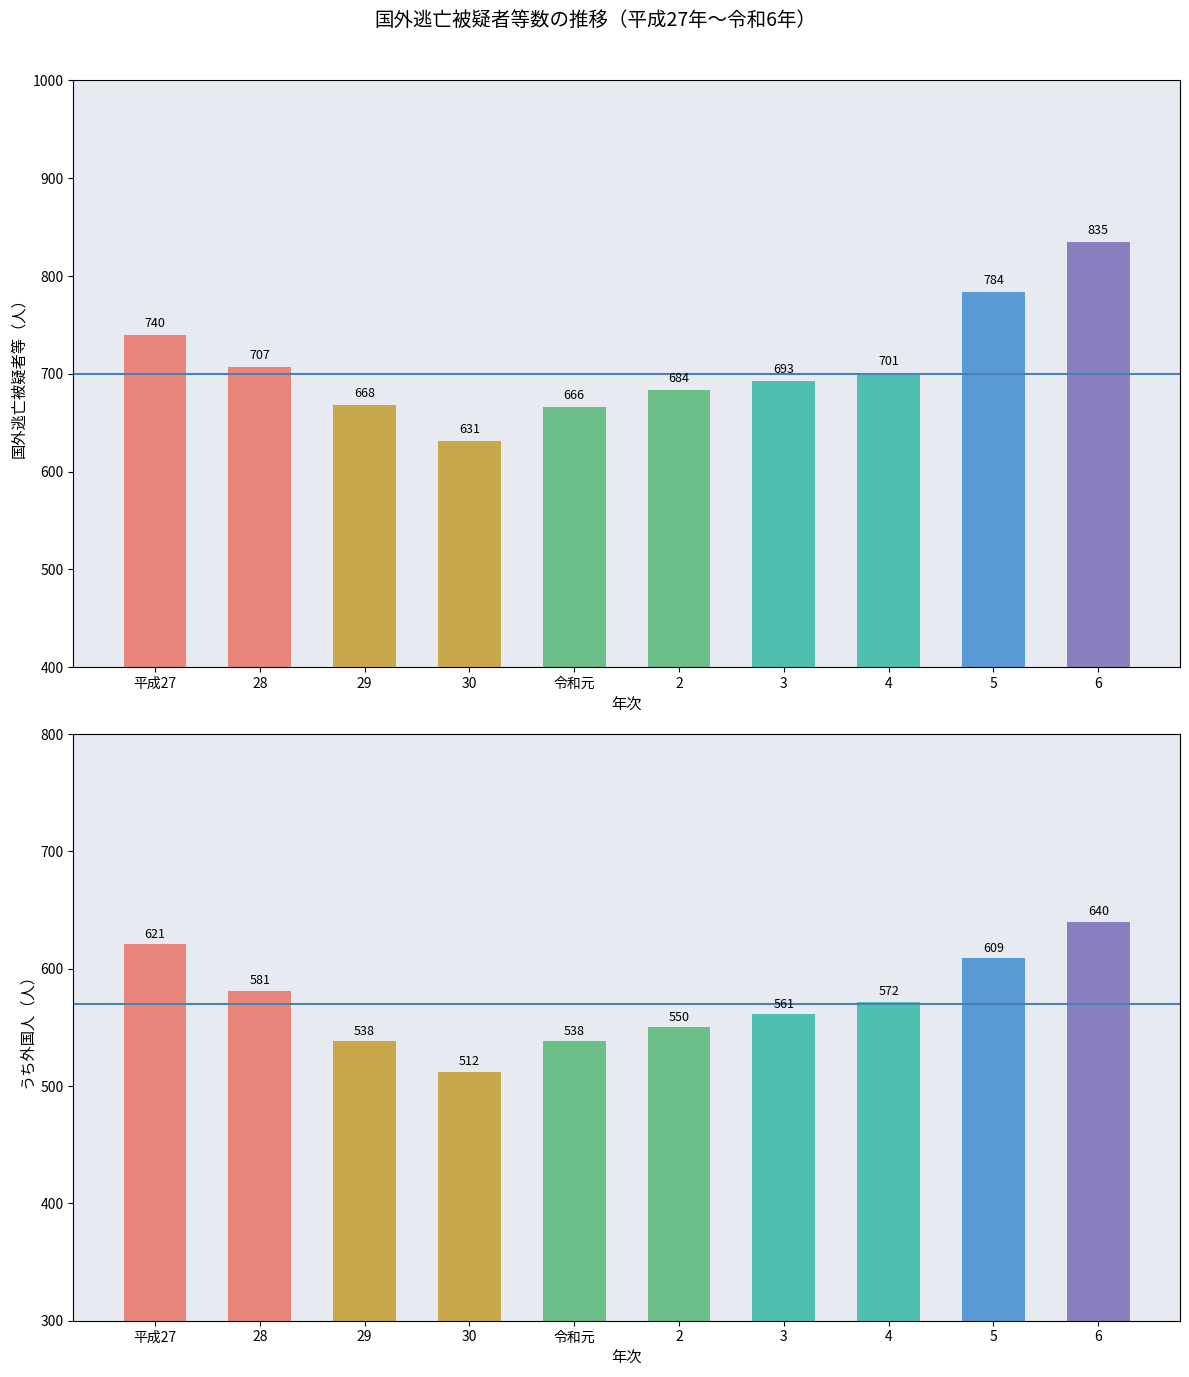

What is the difference between the 国外逃亡被疑者等（人） values at 29 and 令和元?

2